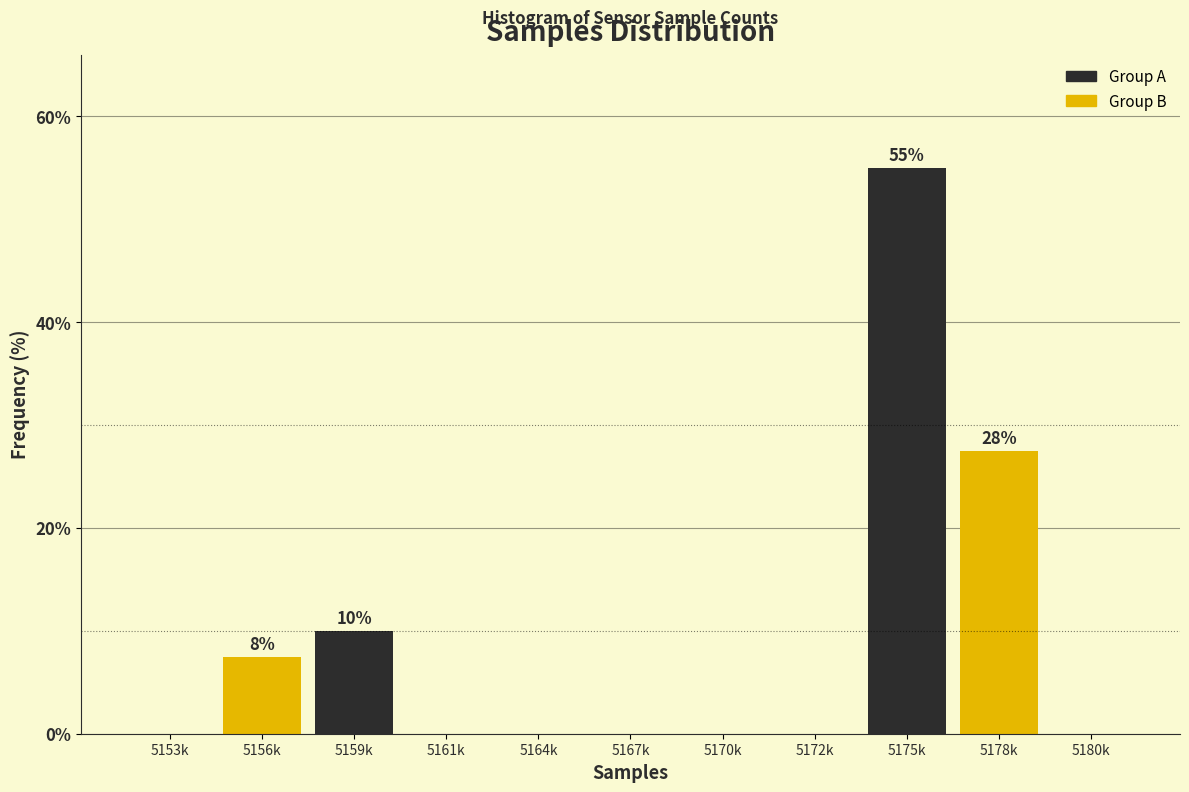

Reading left to right, what are all the values shown in this chart?

5153k=0.0	5156k=7.5	5159k=10.0	5161k=0.0	5164k=0.0	5167k=0.0	5170k=0.0	5172k=0.0	5175k=55.0	5178k=27.5	5180k=0.0